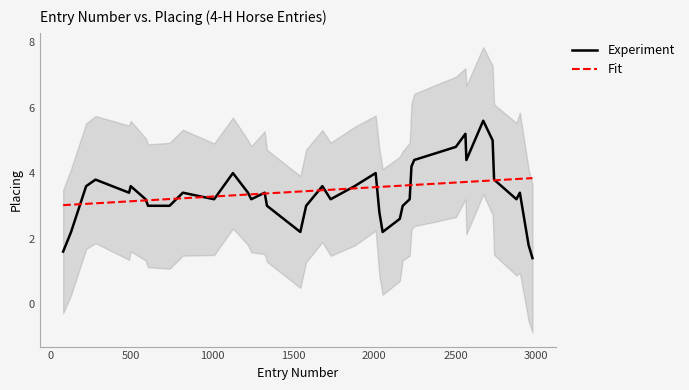

What is the minimum value for Experiment?

1.4